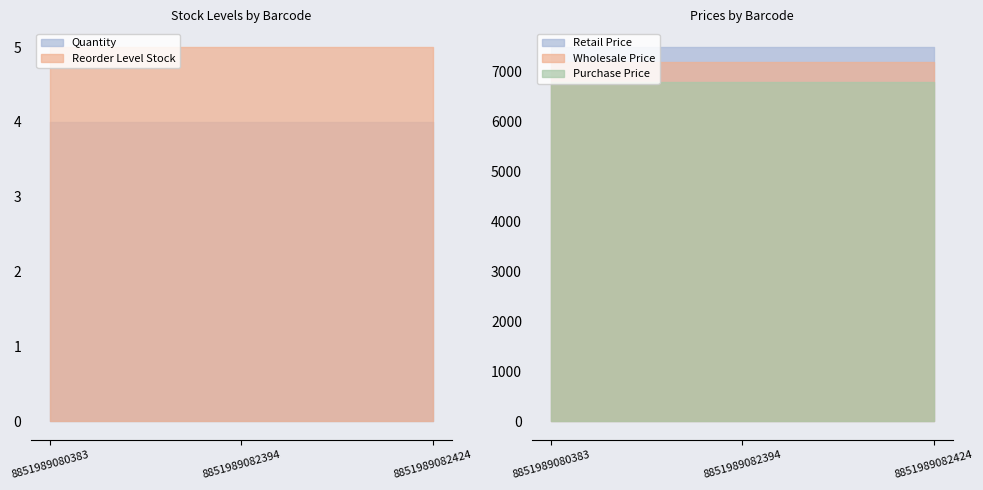

Reading left to right, extract all data points from this chart.

Quantity: 4	4	4
Reorder Level Stock: 5	5	5
Retail Price: 7500	7500	7500
Wholesale Price: 7200	7200	7200
Purchase Price: 6800	6800	6800